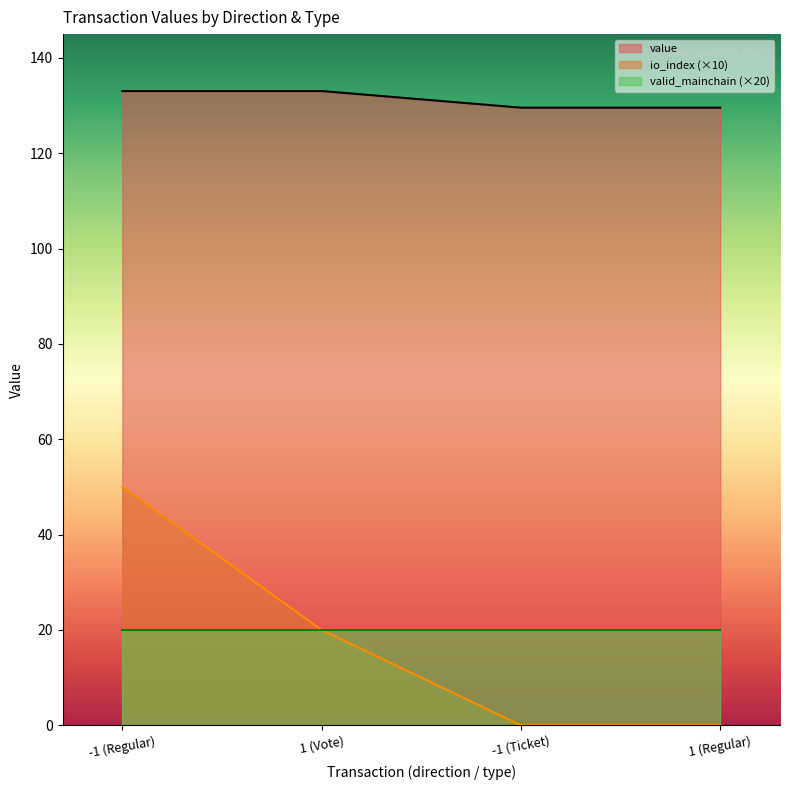

Which series has the largest range (max minus min)?

io_index (×10)